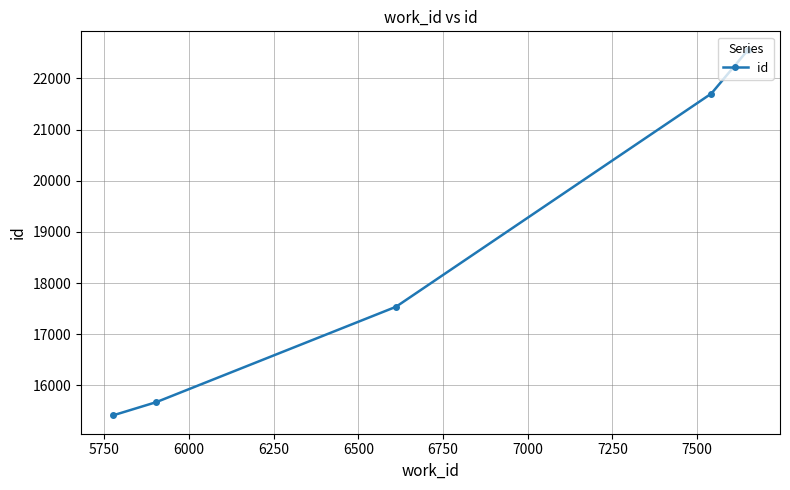

What is the smallest value displayed?

15411